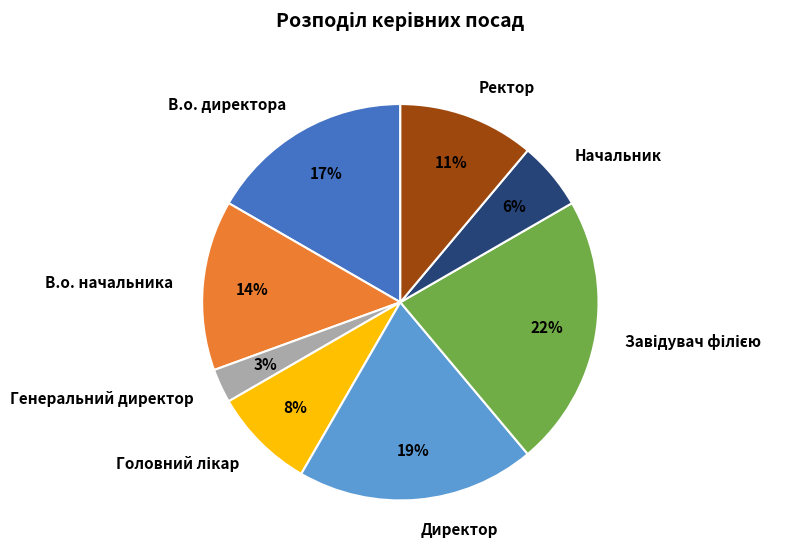

Which category has the smallest portion of the pie?

Генеральний директор